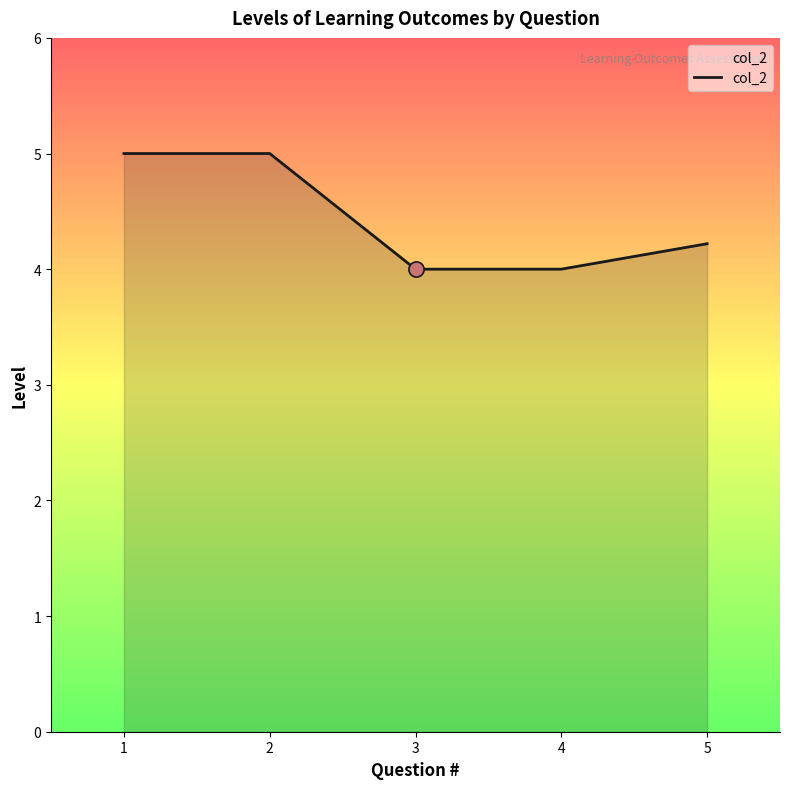

What is the change in value from 4 to 5?

+0.2